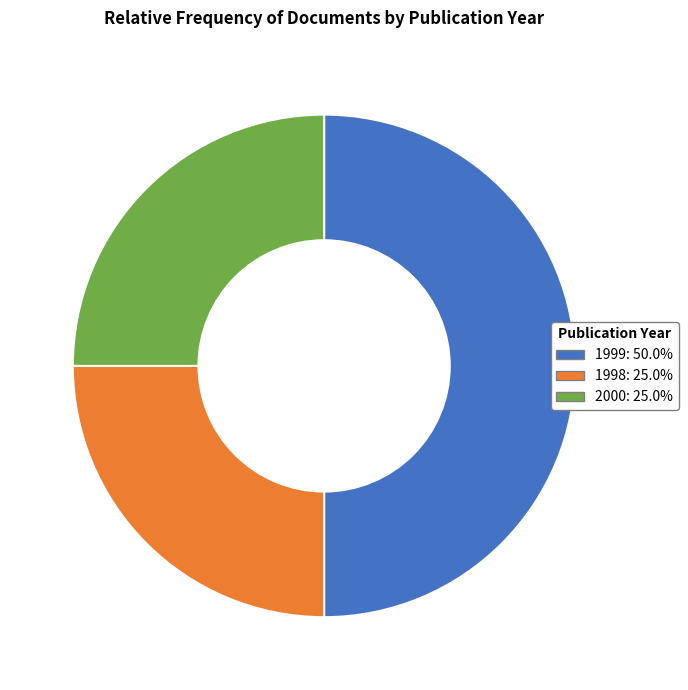

How many segments does this pie chart have?

3